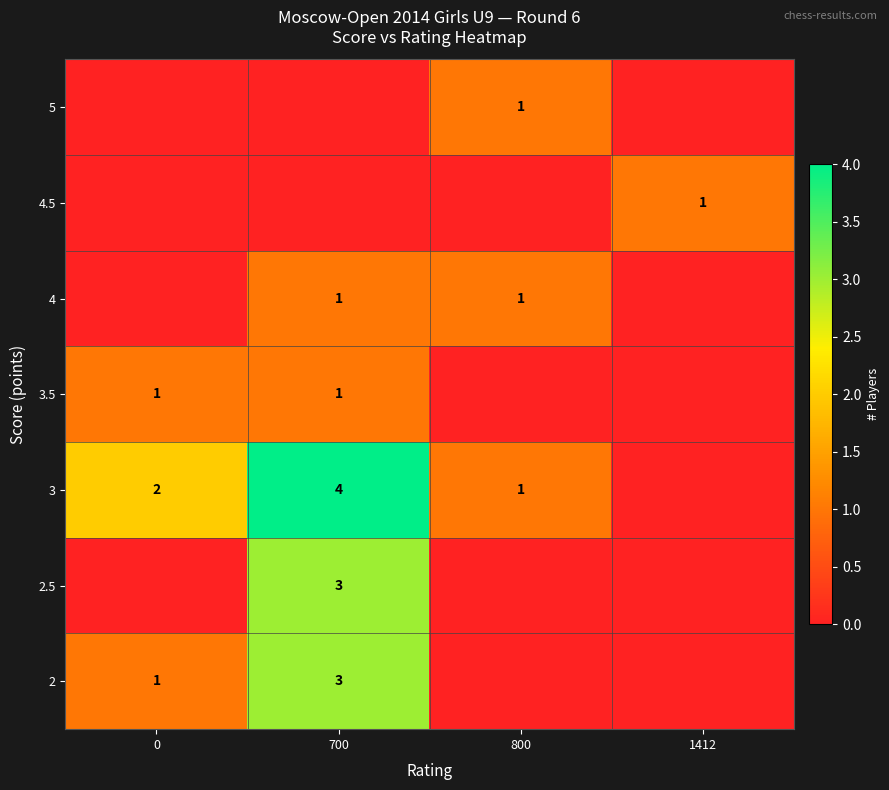

The value of 4 at 800 is 0. True or false?

False